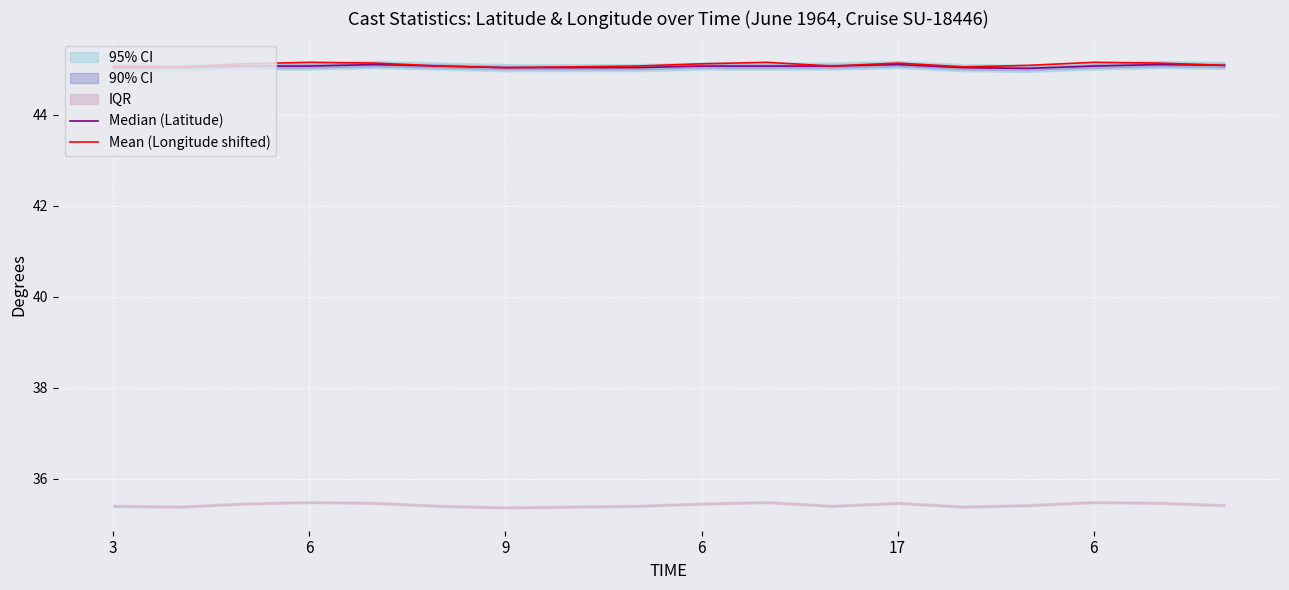

What is the maximum value for Median (Latitude)?

45.1